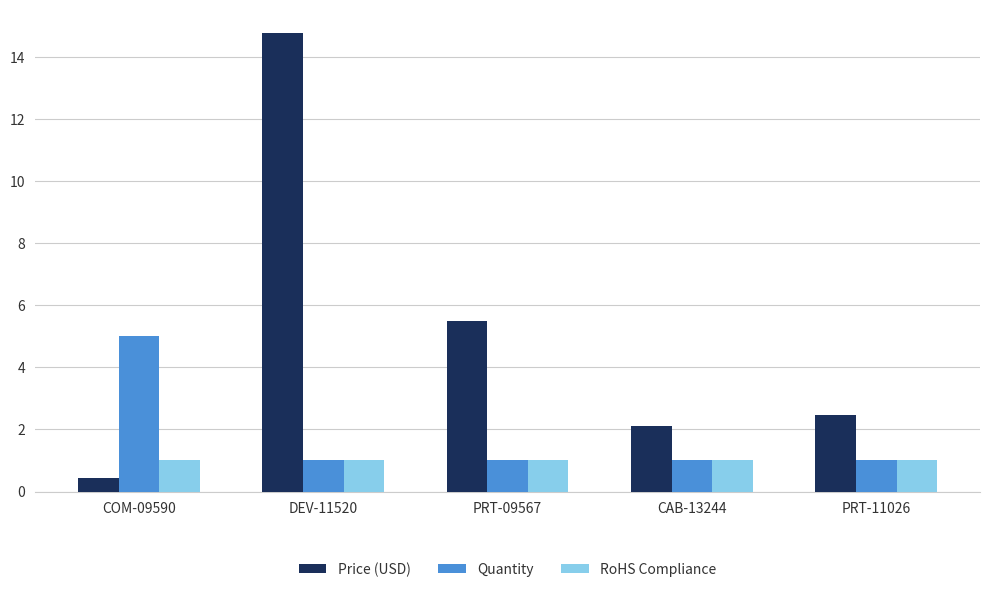

Which series has the widest spread of values?

Price (USD)